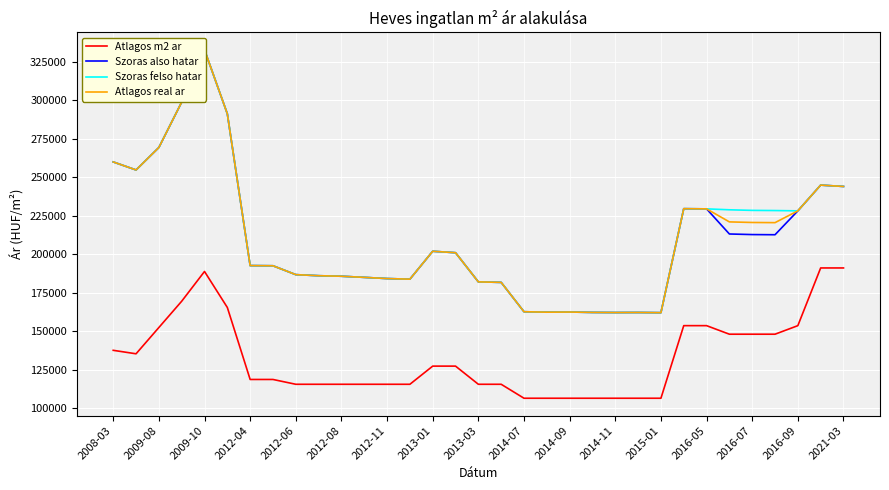

True or false: Szoras felso hatar and Atlagos real ar intersect in this chart.

False